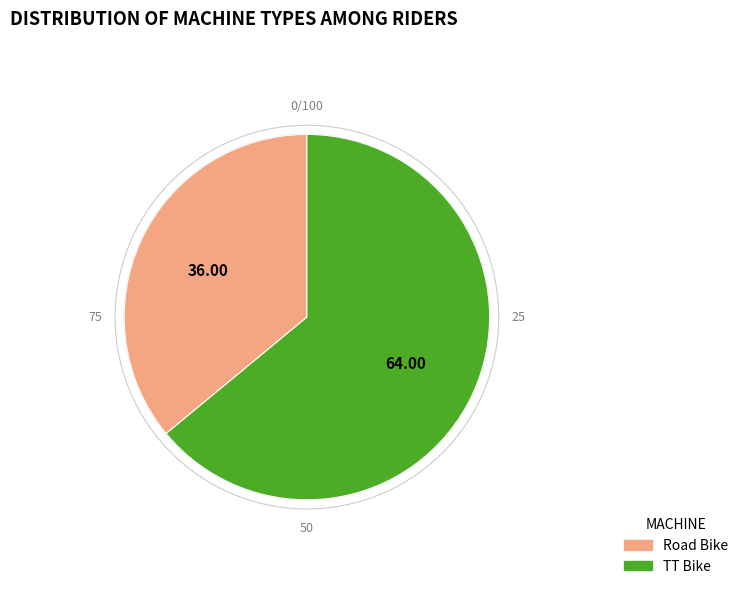

How many slices are in this pie chart?

2